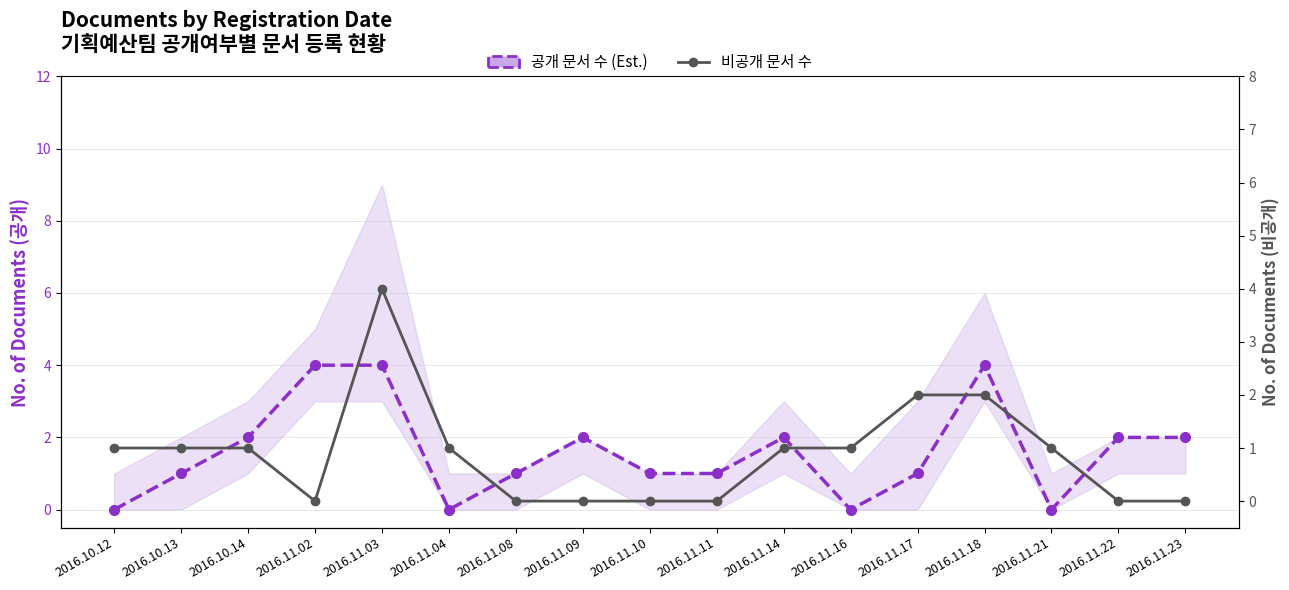

What are all the series names shown in the legend?

공개 문서 수 (Est.), 비공개 문서 수